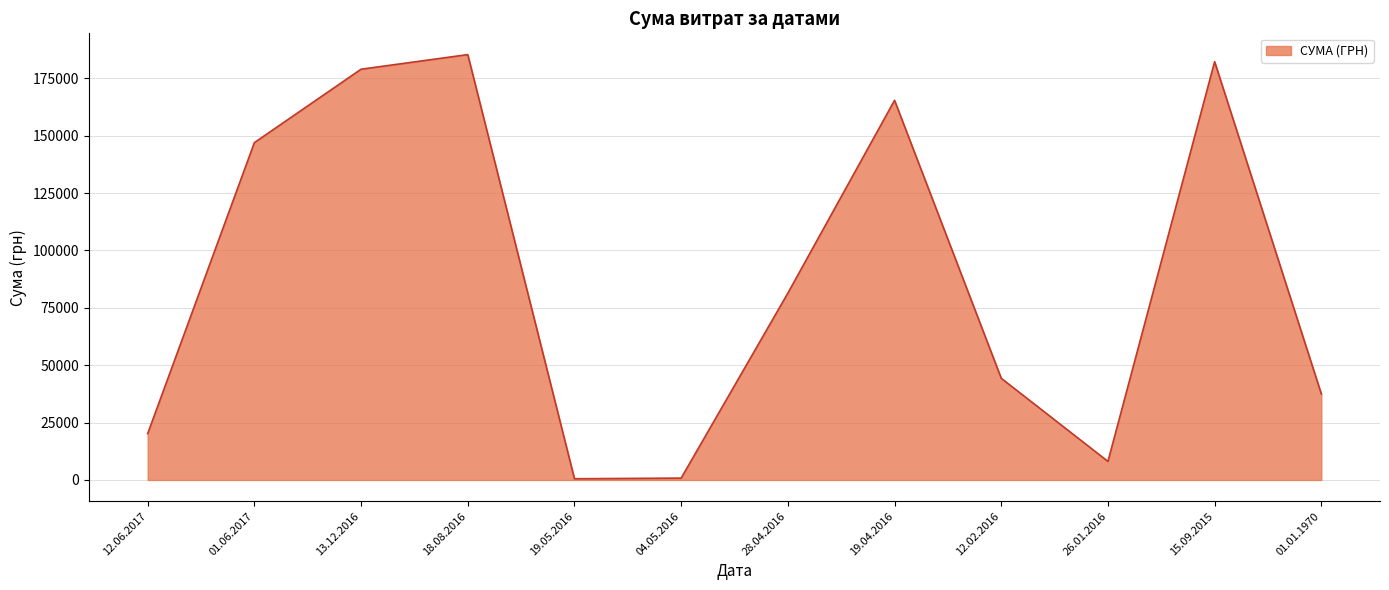

Is it true that the value at 12.02.2016 is 62890.0?

False